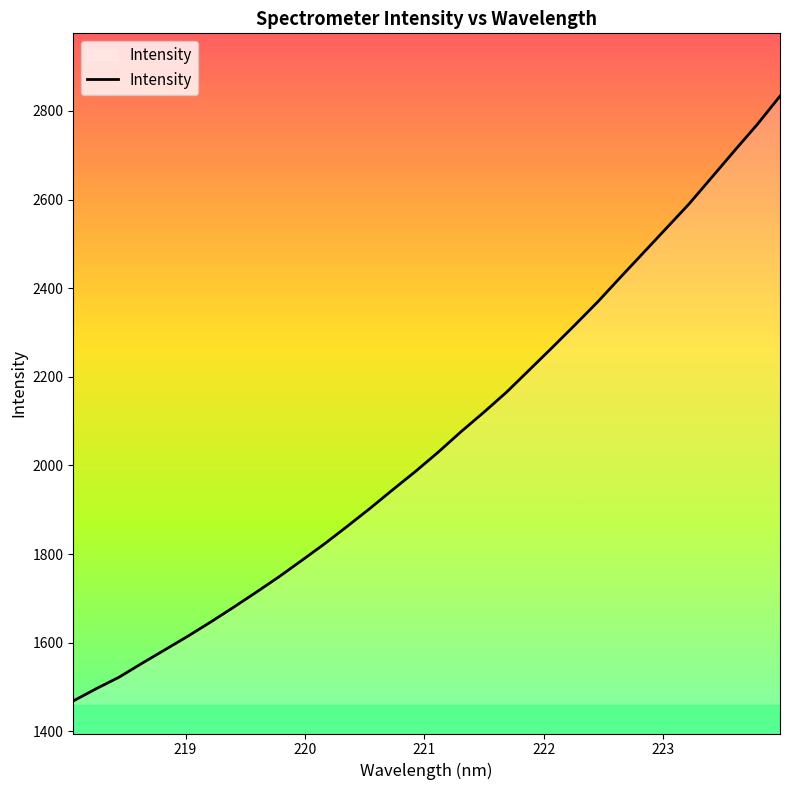

How many values exceed 2030?

16